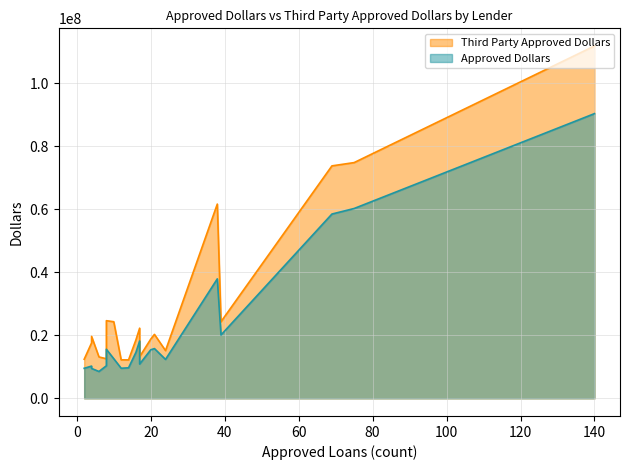

What is the value of the Approved Dollars point at the 19th from the left?

9548000